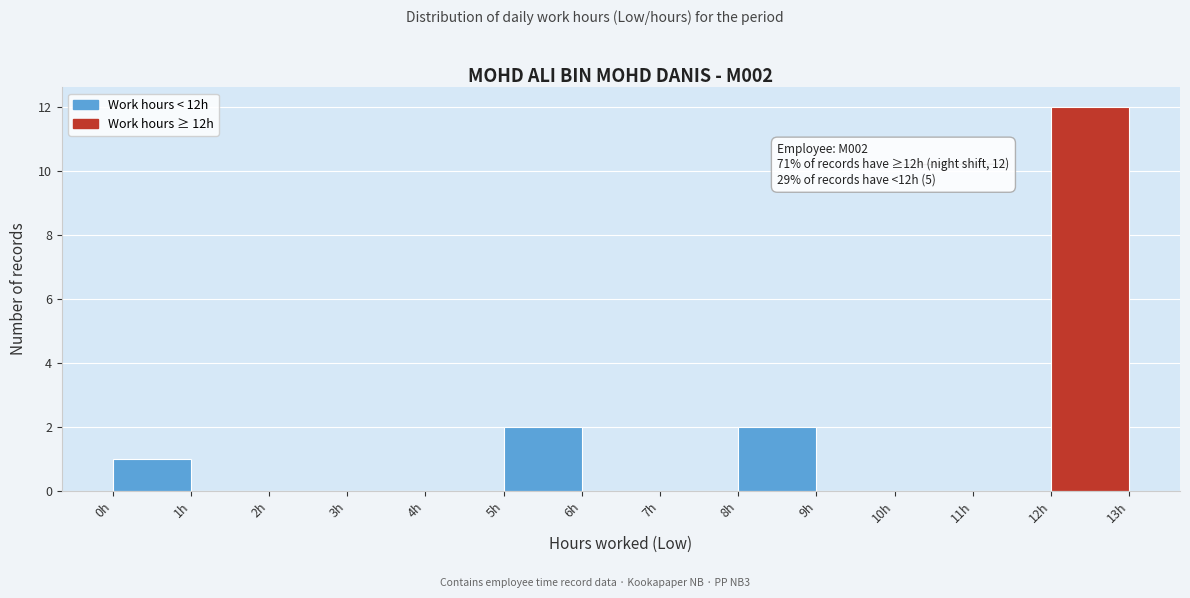

Over which range of the x-axis is the bar tallest?

12 to 13